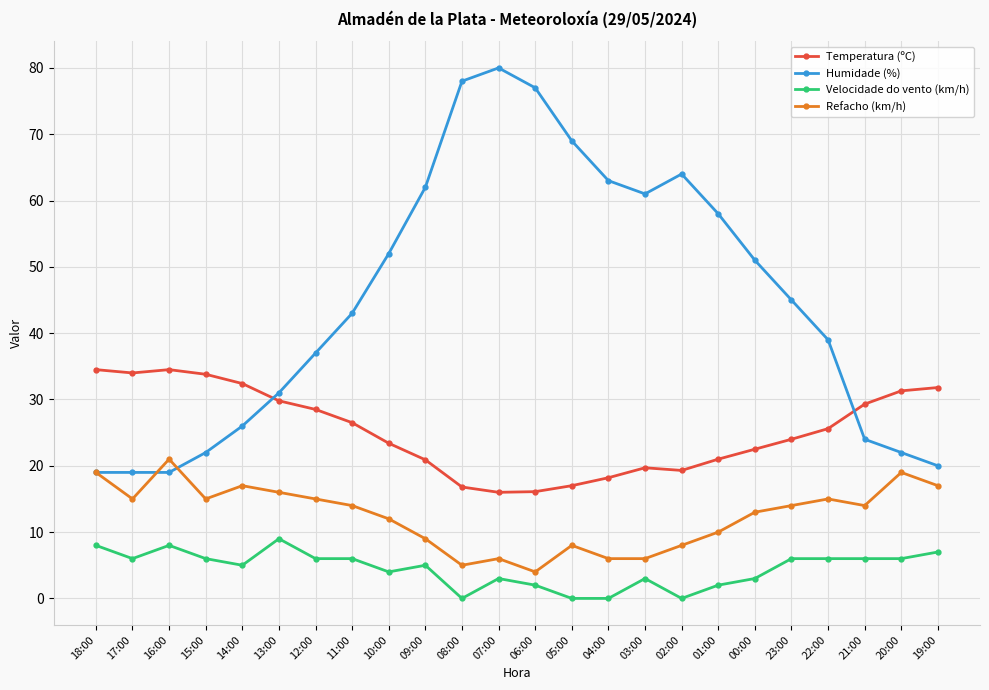

What is the highest value of the Temperatura (ºC) series?

34.5